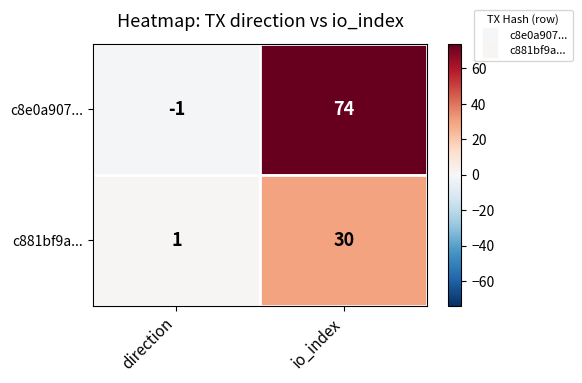

Is it true that c8e0a907... equals -1 at direction?

True